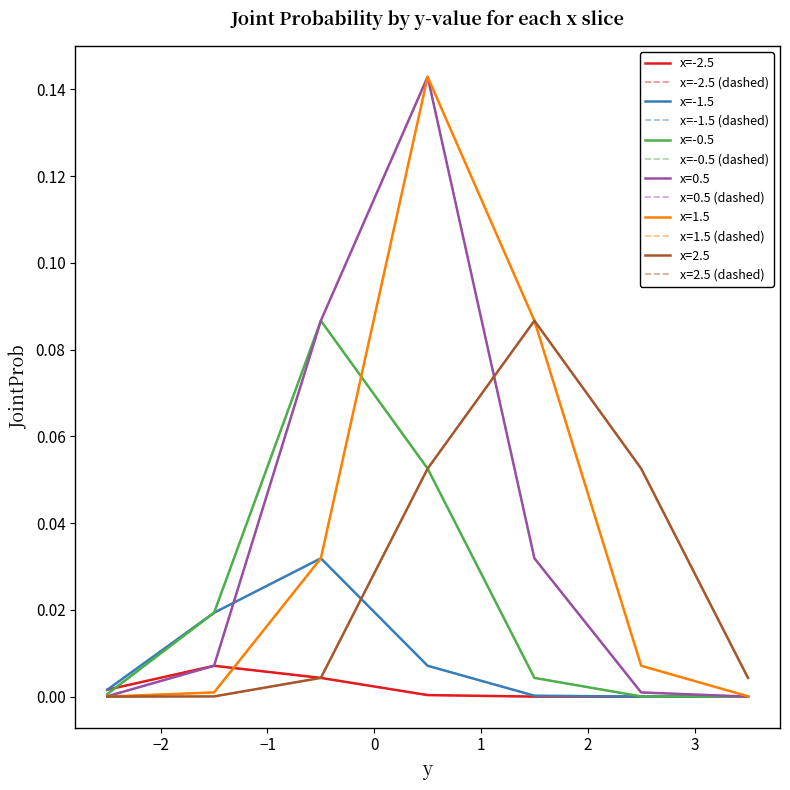

Does the chart display data point markers on the line(s)?

No